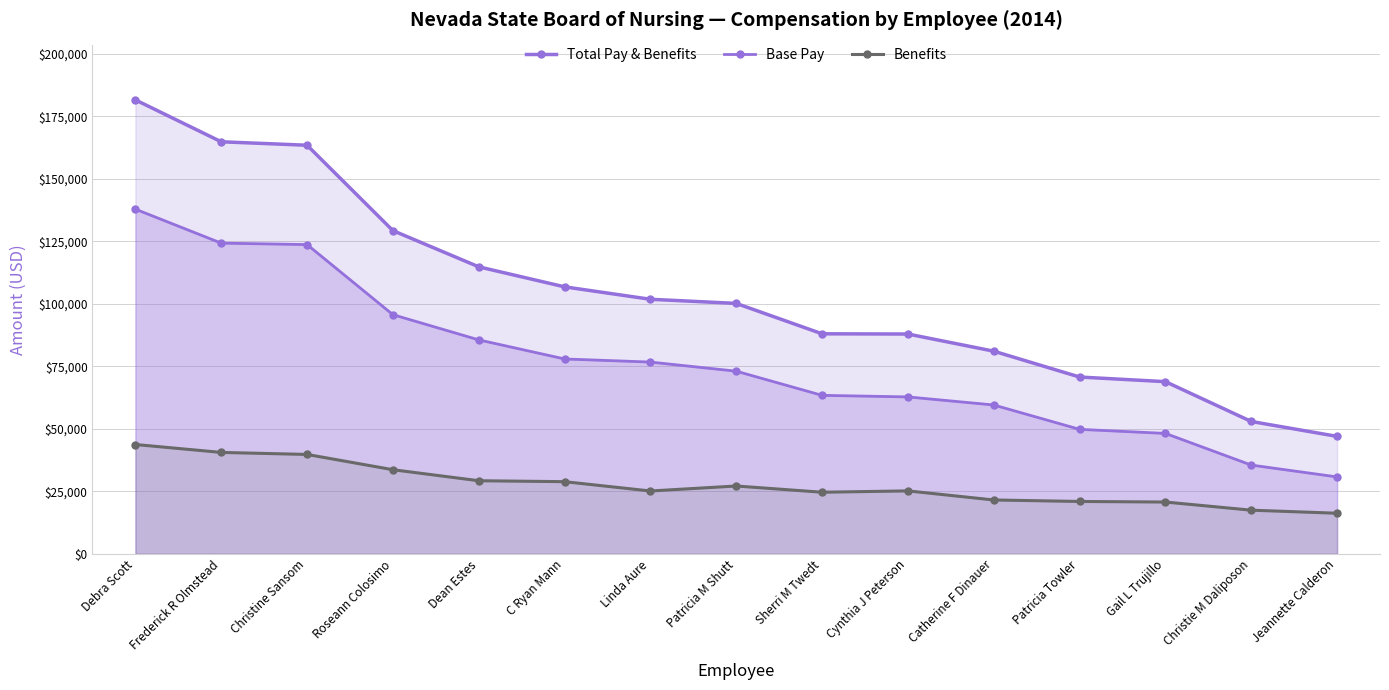

Which series has the largest range (max minus min)?

Total Pay & Benefits